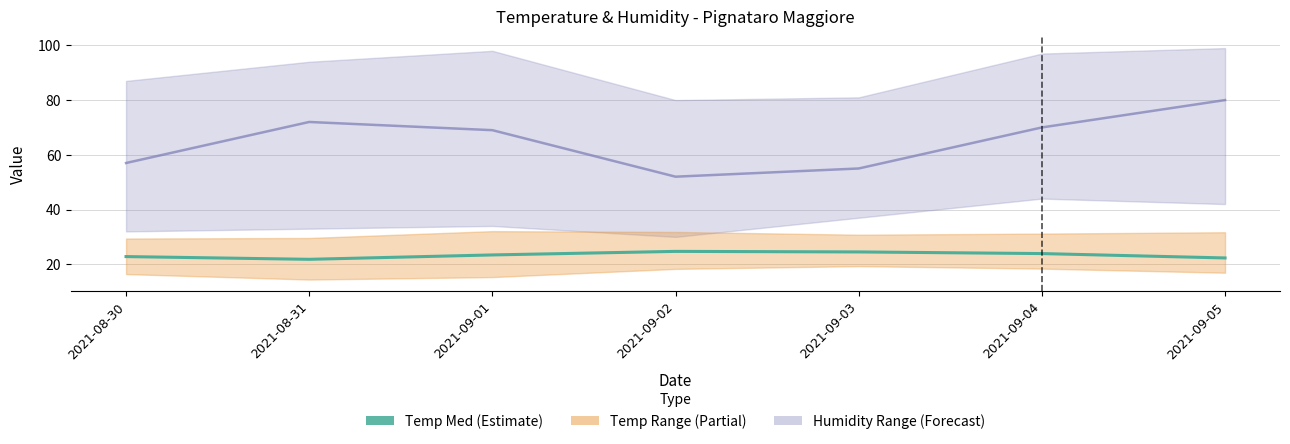

How many interior local peaks does the Temp Med series have?

1